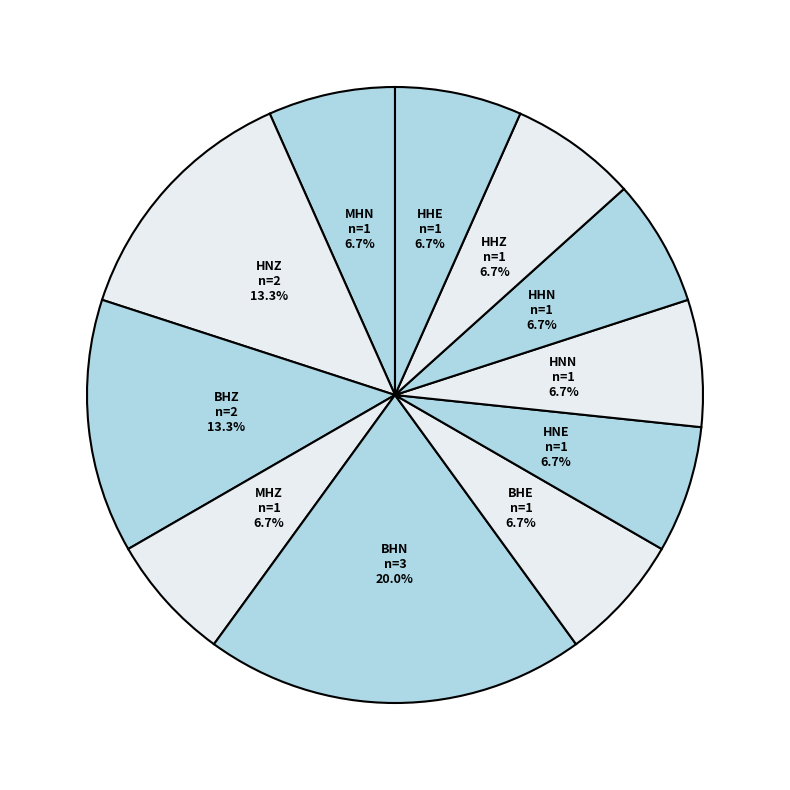

How many slices are in this pie chart?

11